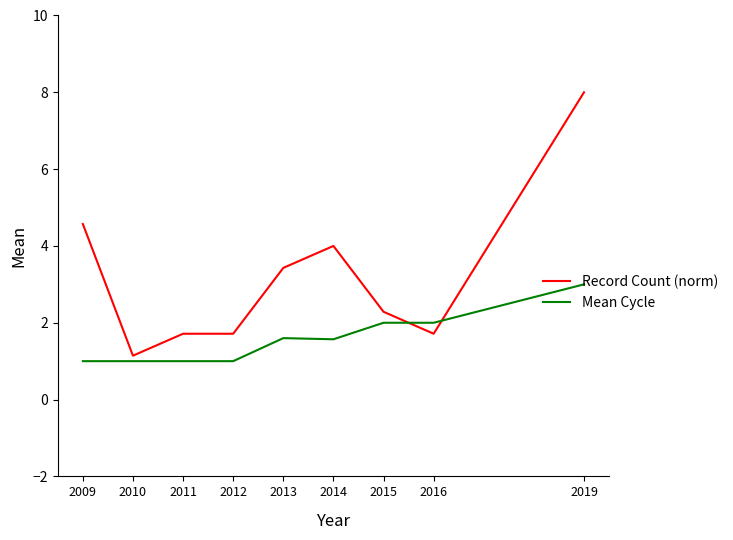

List the series in order of their overall mean, lowest first.

Mean Cycle, Record Count (norm)